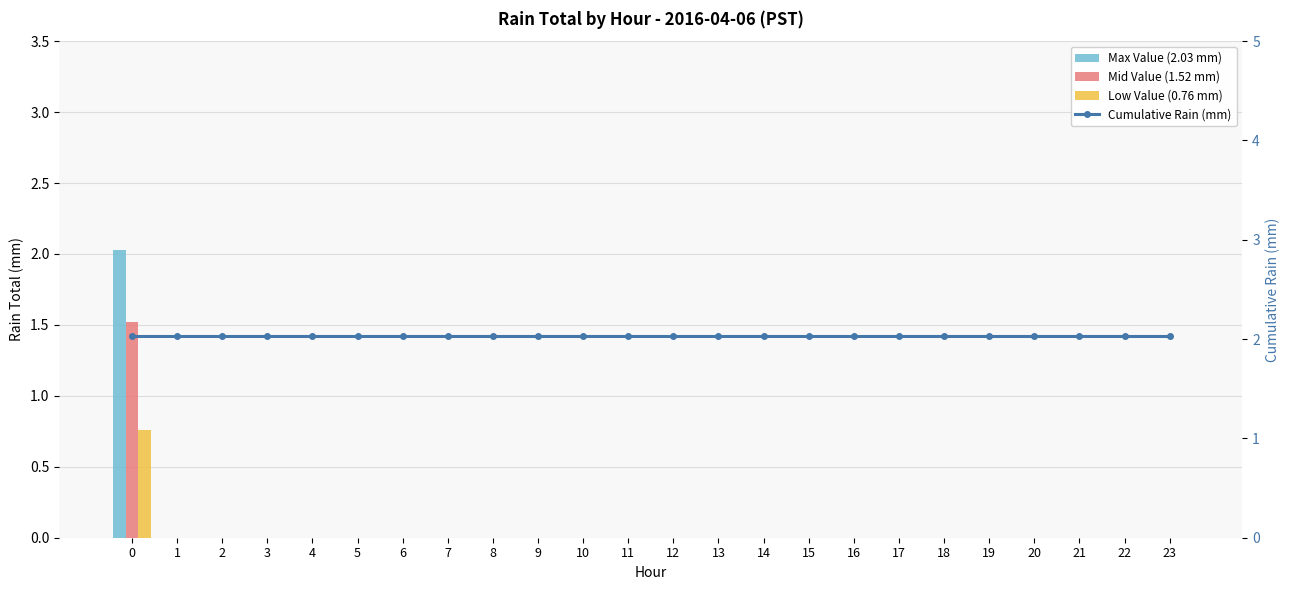

Are the bars grouped side by side (vs. stacked)?

Yes